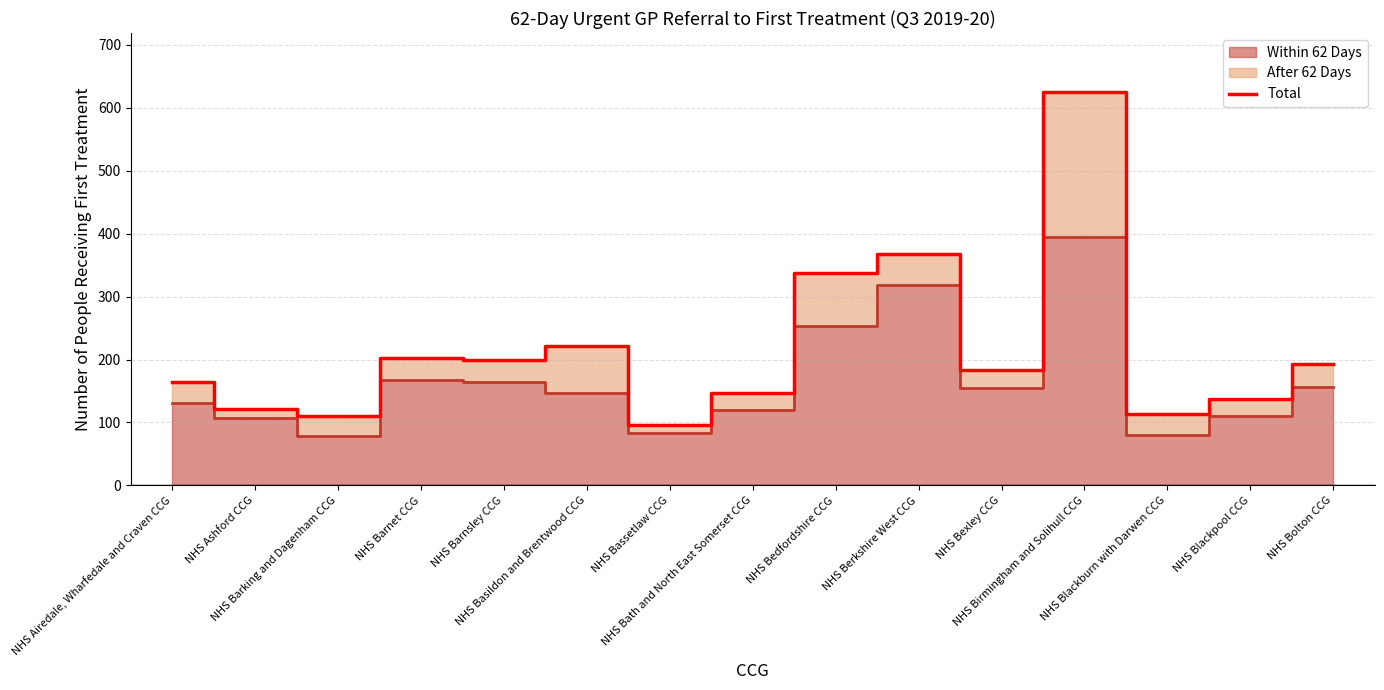

List the labels in order of value, largest first.

NHS Birmingham and Solihull CCG, NHS Berkshire West CCG, NHS Bedfordshire CCG, NHS Basildon and Brentwood CCG, NHS Barnet CCG, NHS Barnsley CCG, NHS Bolton CCG, NHS Bexley CCG, NHS Airedale, Wharfedale and Craven CCG, NHS Bath and North East Somerset CCG, NHS Blackpool CCG, NHS Ashford CCG, NHS Blackburn with Darwen CCG, NHS Barking and Dagenham CCG, NHS Bassetlaw CCG